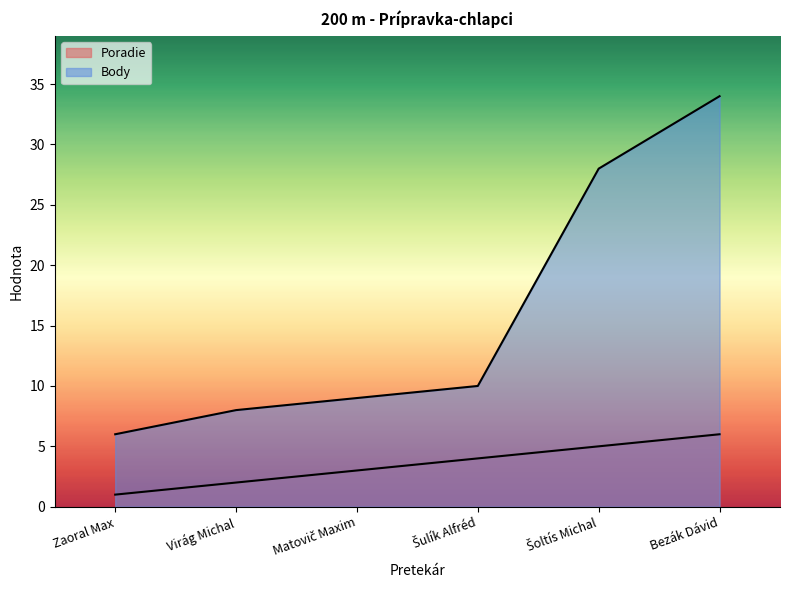

True or false: Body and Poradie intersect in this chart.

False